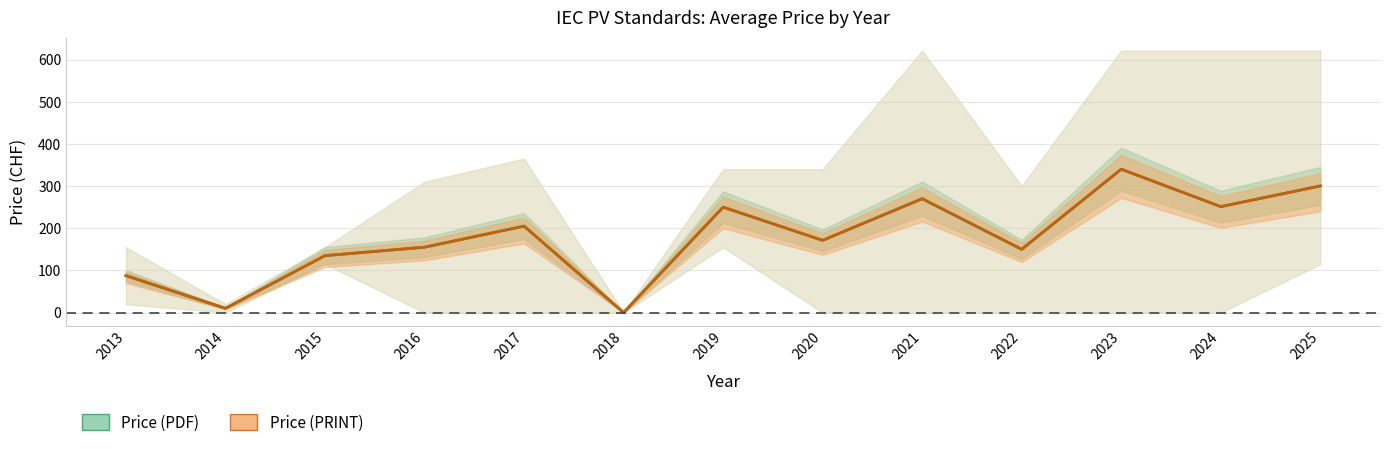

True or false: Price (PDF) has more than 0 interior local peaks.

True